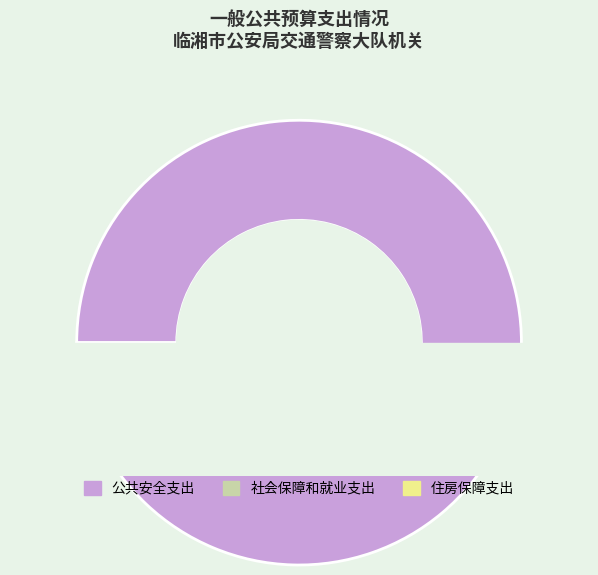

Is it true that 社会保障和就业支出 is 1% of the pie?

False